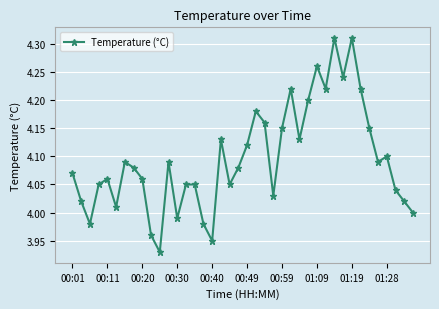

What is the difference between the maximum and minimum values?

0.4